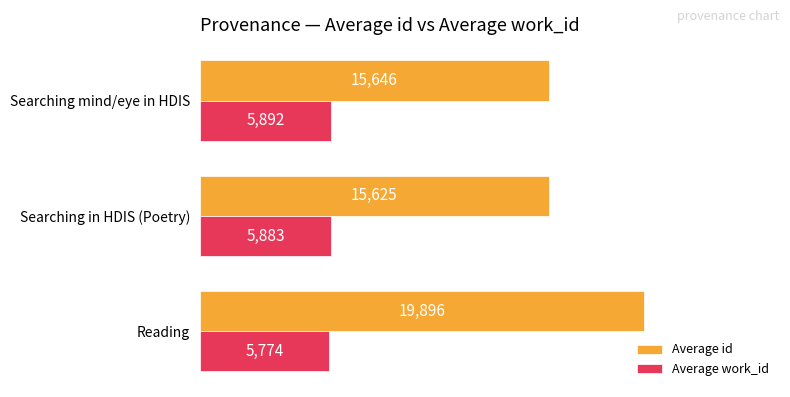

At how many categories does at least one series exceed 18044?

1